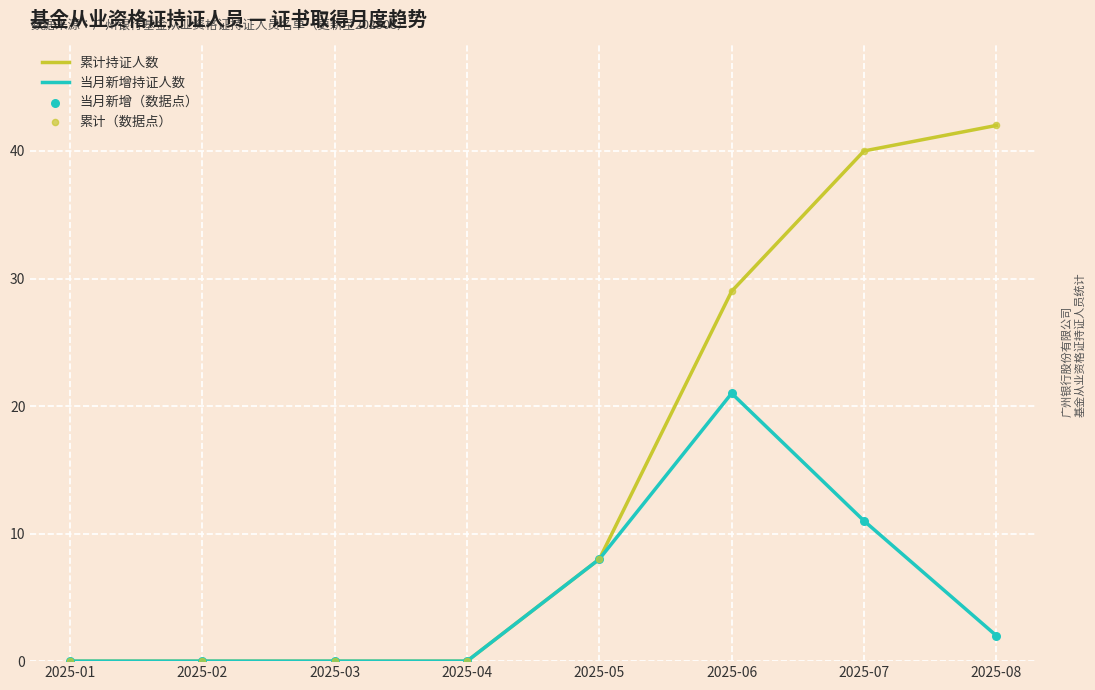

Is the value of 累计持证人数 at 2025-03 greater than the value of 当月新增持证人数 at 2025-06?

No